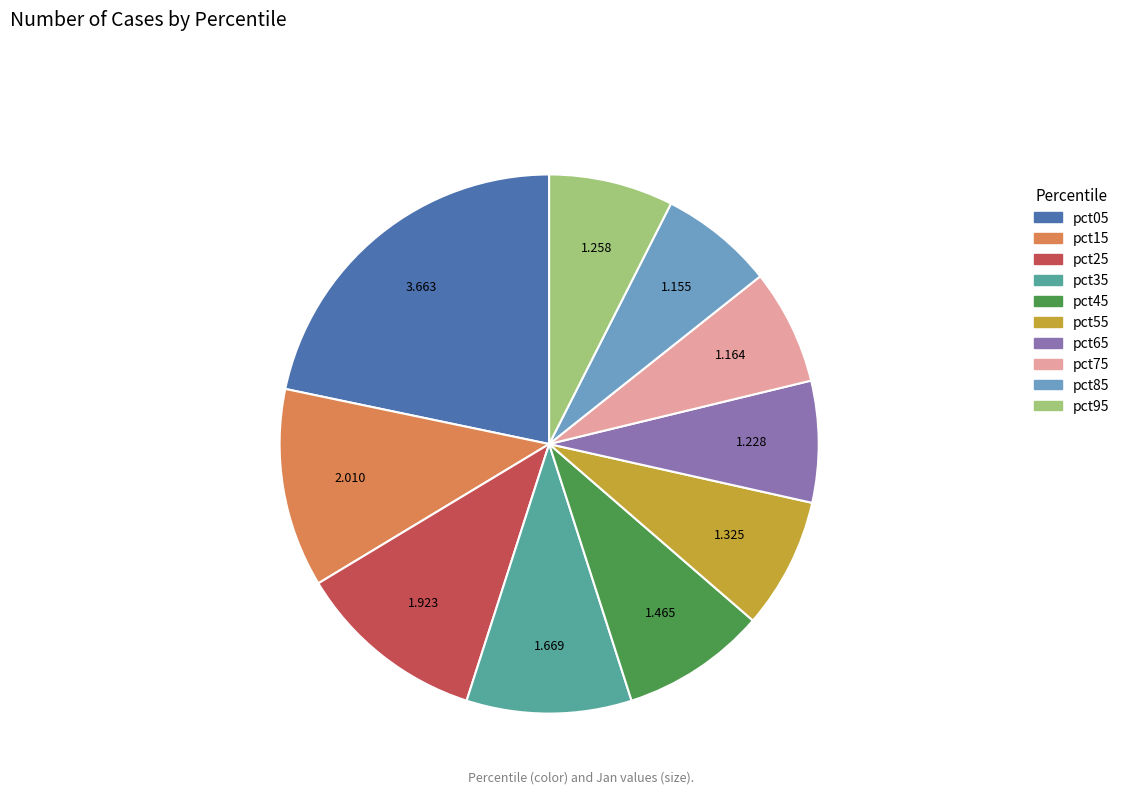

Is there any slice that represents more than half of the pie?

No